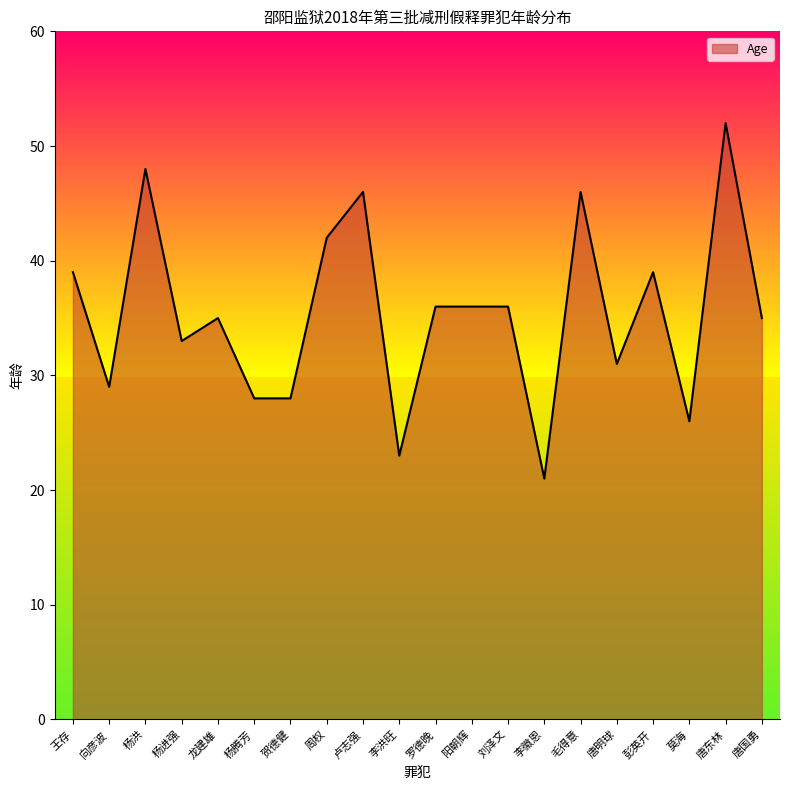

What is the change in value from 李洪旺 to 唐东林?

+29